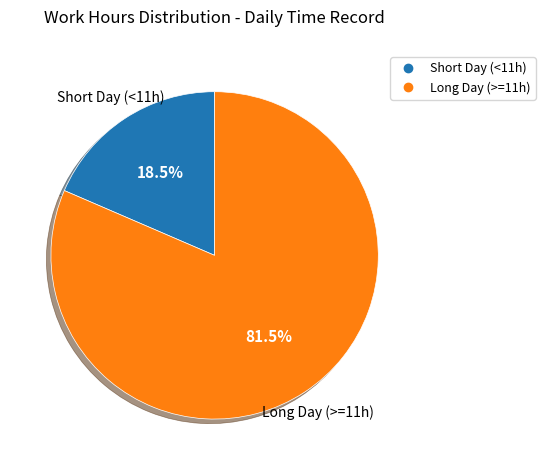

Is there any slice that represents more than half of the pie?

Yes